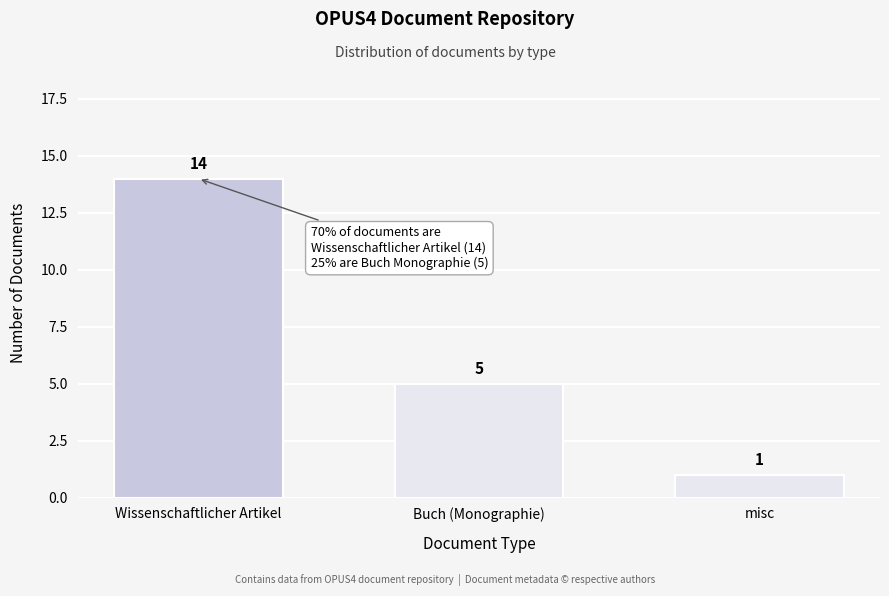

Reading right to left, extract all data points from this chart.

1	5	14